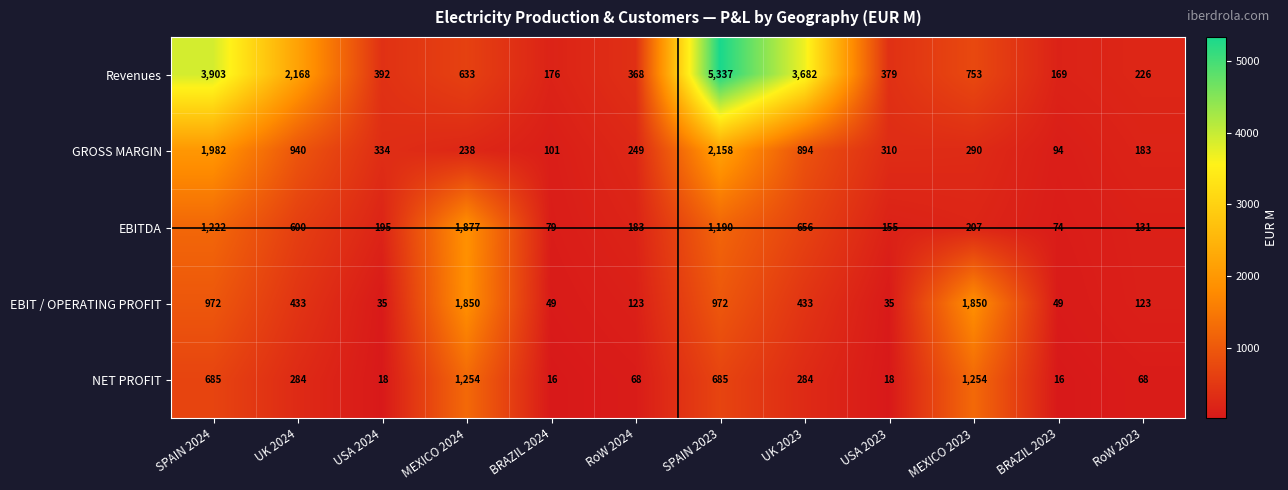

At which label is EBITDA closest to 975?

SPAIN 2023